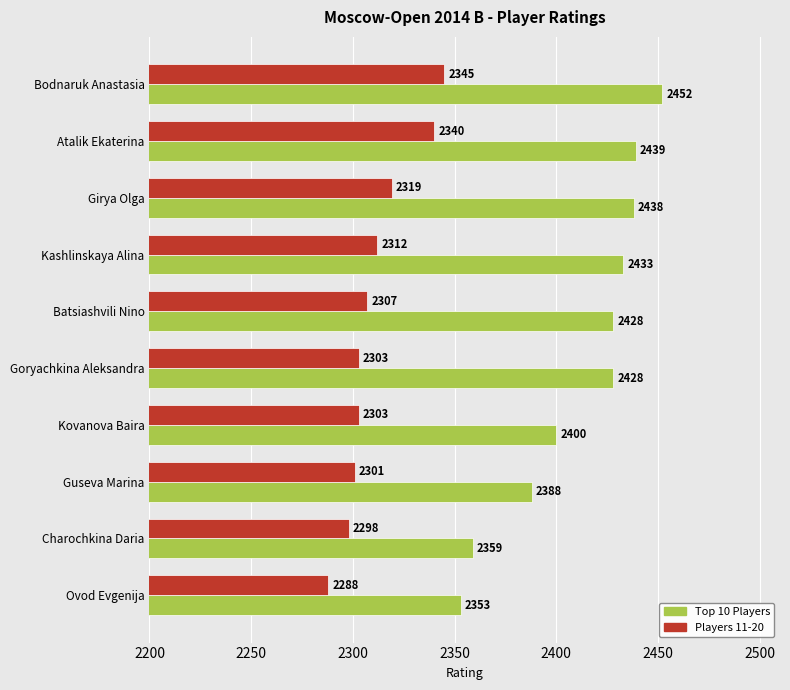

What is the smallest value displayed?

2288